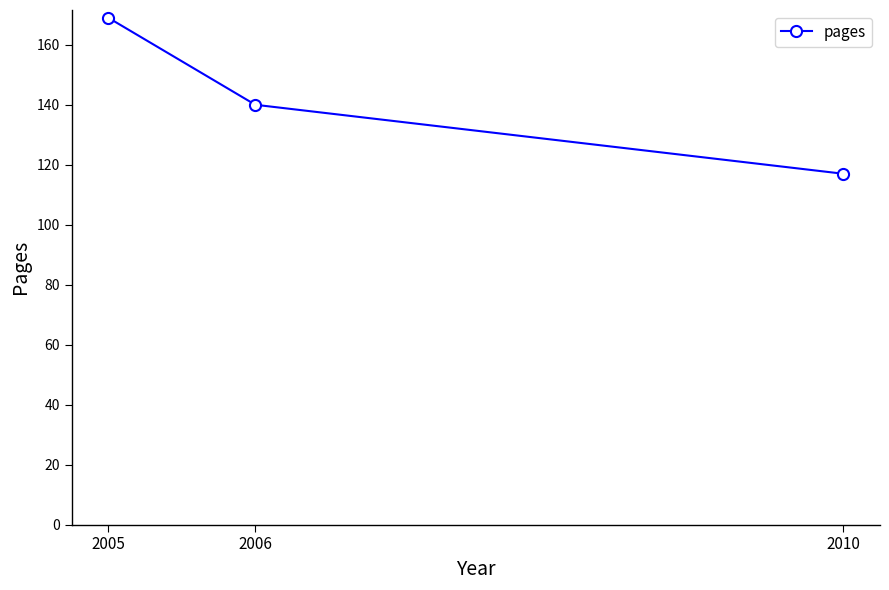

What is the sum of the values at 2006 and 2010?

257